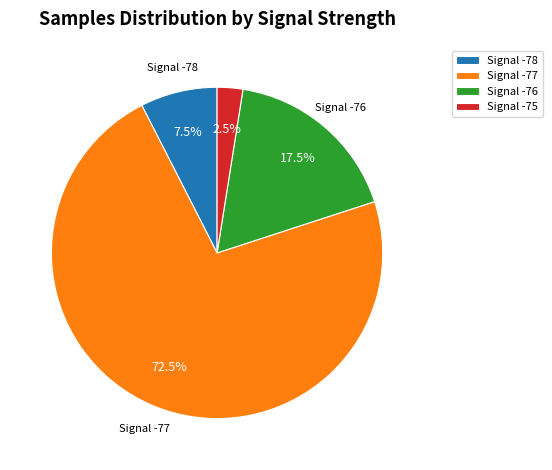

What is the largest slice in the pie chart?

Signal -77